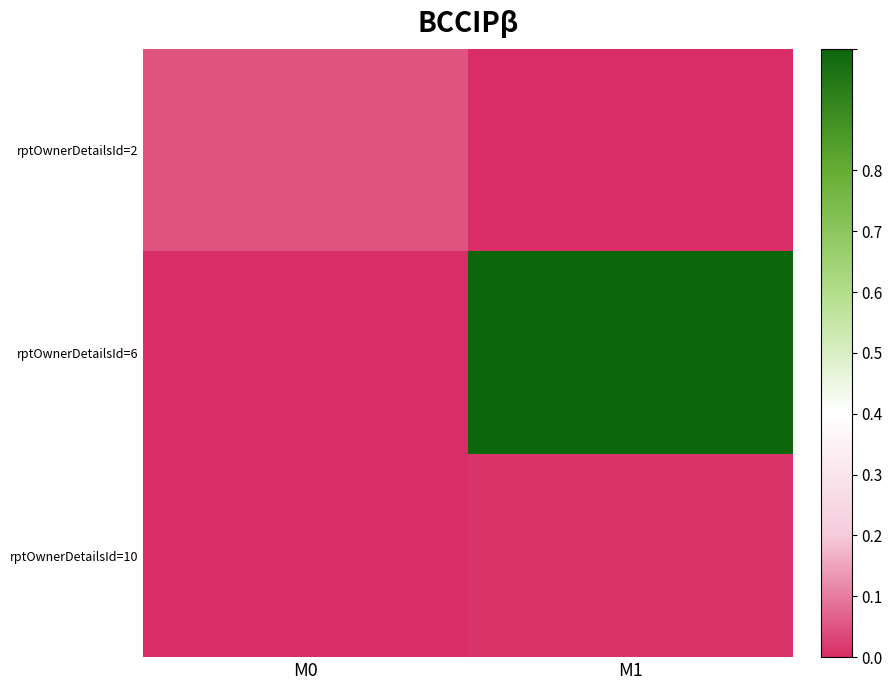

Which series has the largest total across all categories?

rptOwnerDetailsId=6